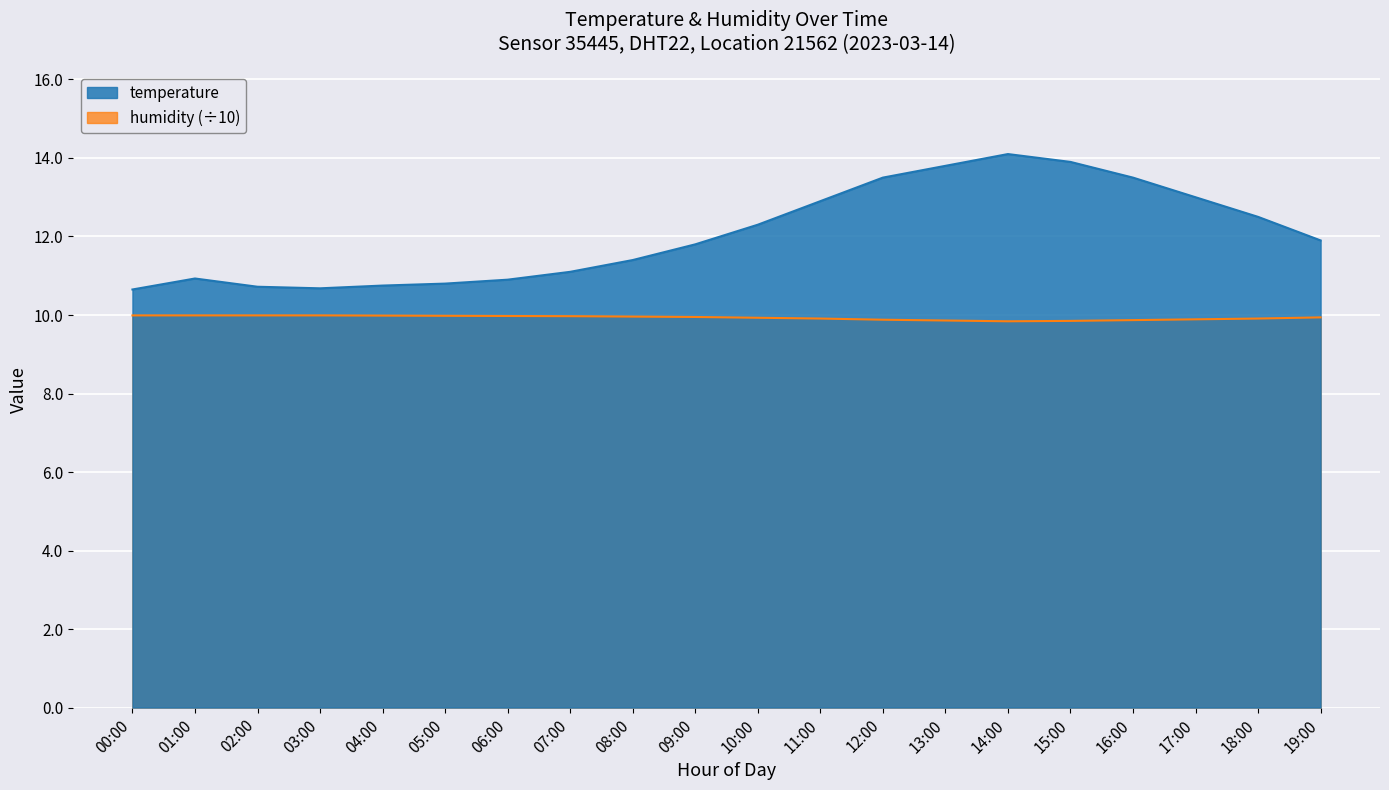

Which series has the largest total across all categories?

temperature